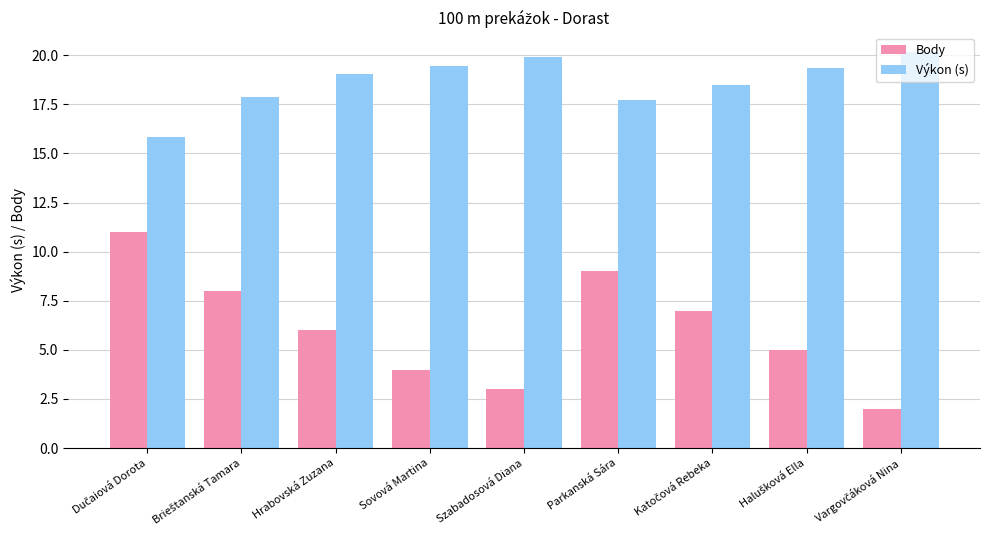

What value does the Výkon (s) series have at Parkanská Sára?

17.7